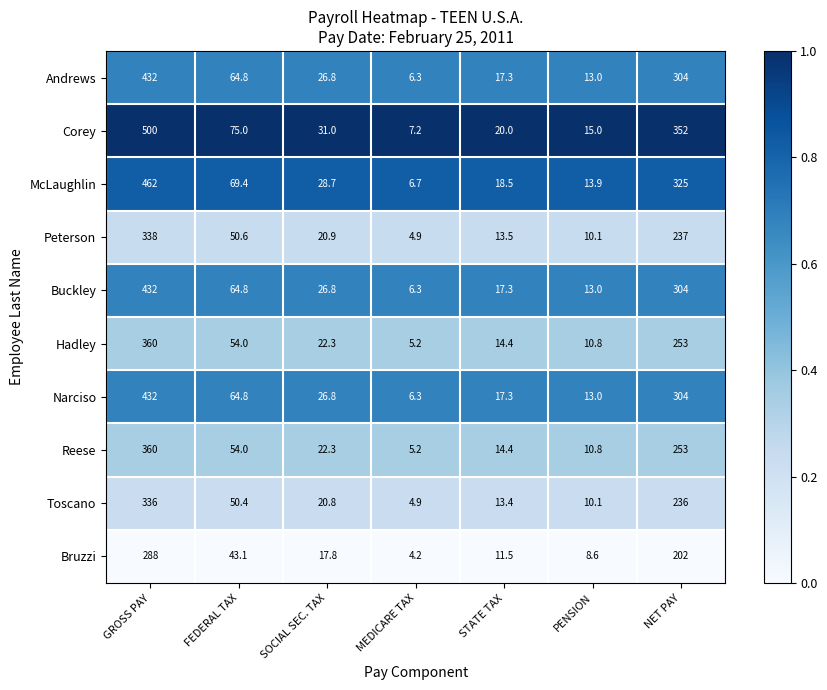

List the labels in order of Reese value, smallest first.

MEDICARE TAX, PENSION, STATE TAX, SOCIAL SEC. TAX, FEDERAL TAX, NET PAY, GROSS PAY